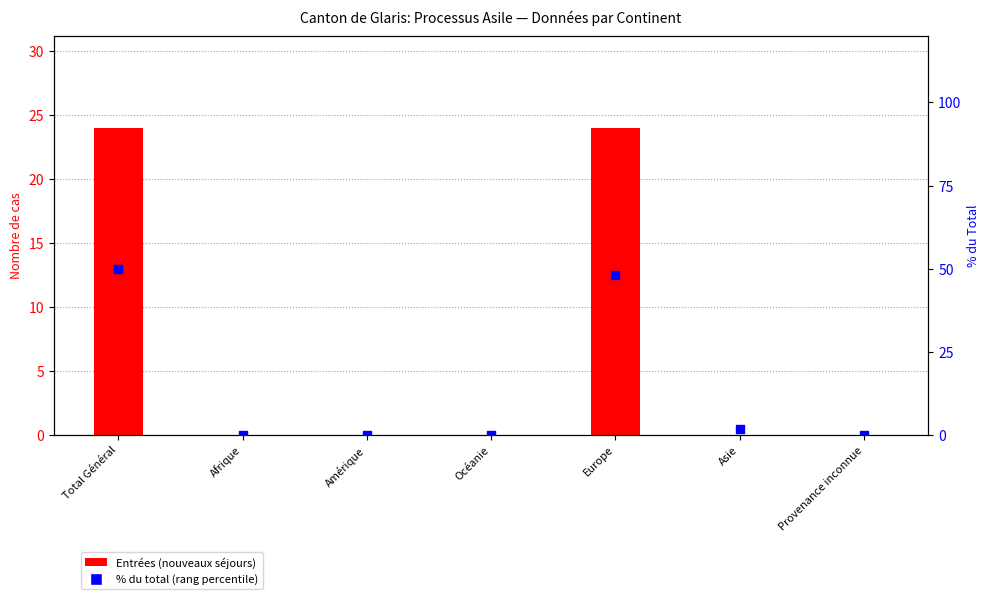

At which category is the sum across all series the highest?

Total Général